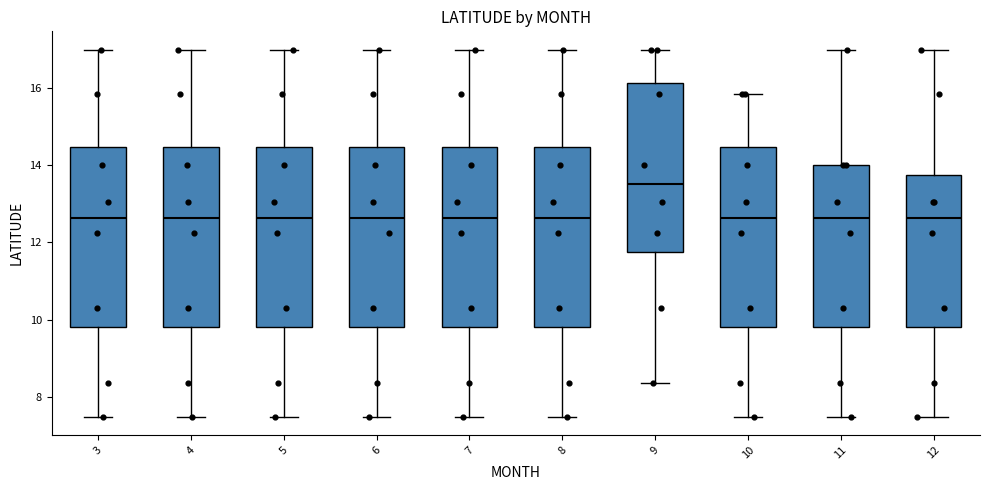

Reading left to right, transcribe this box plot: for each box, give where its median line is, the range the box spans, and where its two whiskers end, as read against the y-axis. The values are not printed on the chart, so give them approximately, as read against the axis.

3: median 12.6, box 9.8 to 14.4, whiskers 7.6 to 17.0
4: median 12.6, box 9.8 to 14.4, whiskers 7.6 to 17.0
5: median 12.6, box 9.8 to 14.4, whiskers 7.6 to 17.0
6: median 12.6, box 9.8 to 14.4, whiskers 7.6 to 17.0
7: median 12.6, box 9.8 to 14.4, whiskers 7.6 to 17.0
8: median 12.6, box 9.8 to 14.4, whiskers 7.6 to 17.0
9: median 13.6, box 11.8 to 16.2, whiskers 8.4 to 17.0
10: median 12.6, box 9.8 to 14.4, whiskers 7.6 to 15.8
11: median 12.6, box 9.8 to 14.0, whiskers 7.6 to 17.0
12: median 12.6, box 9.8 to 13.8, whiskers 7.6 to 17.0